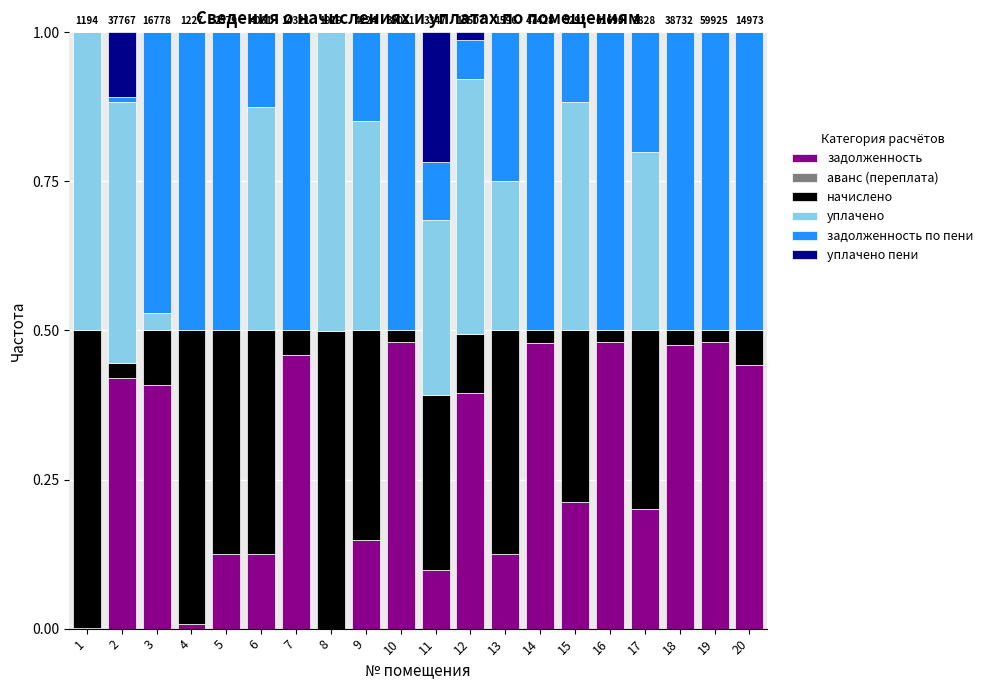

The задолженность series shows 0.5 at 7. True or false?

True